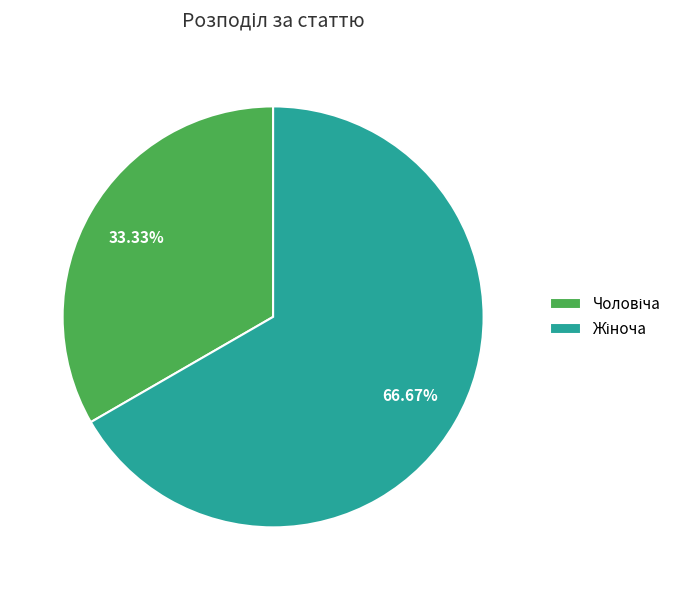

Does any single category account for the majority?

Yes